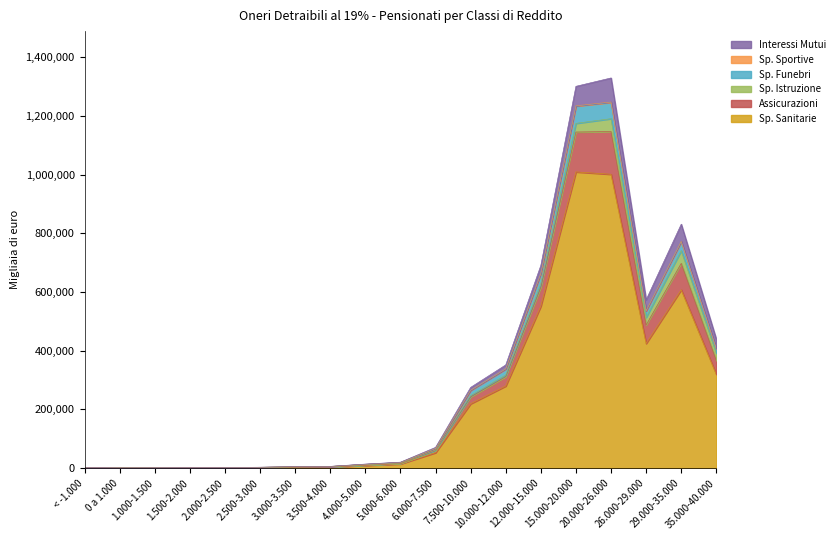

Where is Sp. Sanitarie nearest to the value 505181?

12.000-15.000